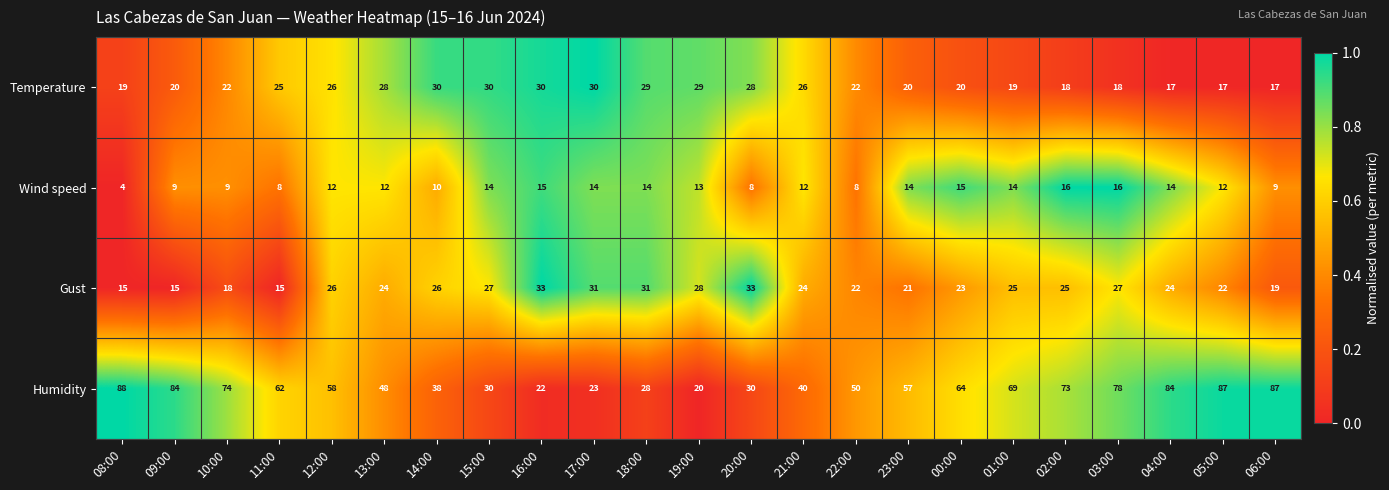

Which label corresponds to the largest value in the chart?

08:00